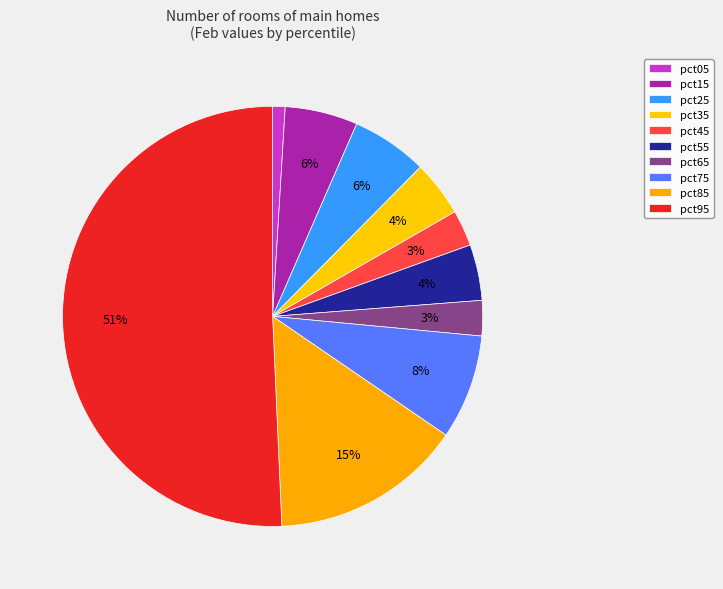

To the nearest percent, what is the difference between the largest and smallest slice percentages?

50%